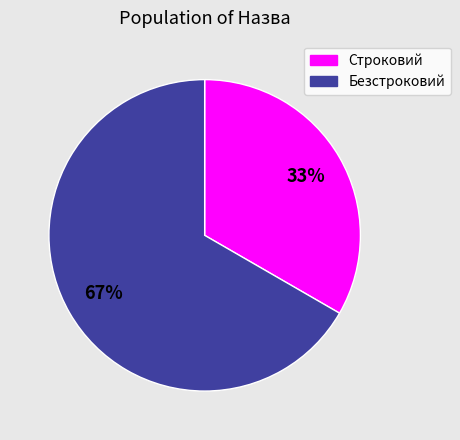

Count the number of slices in the pie.

2